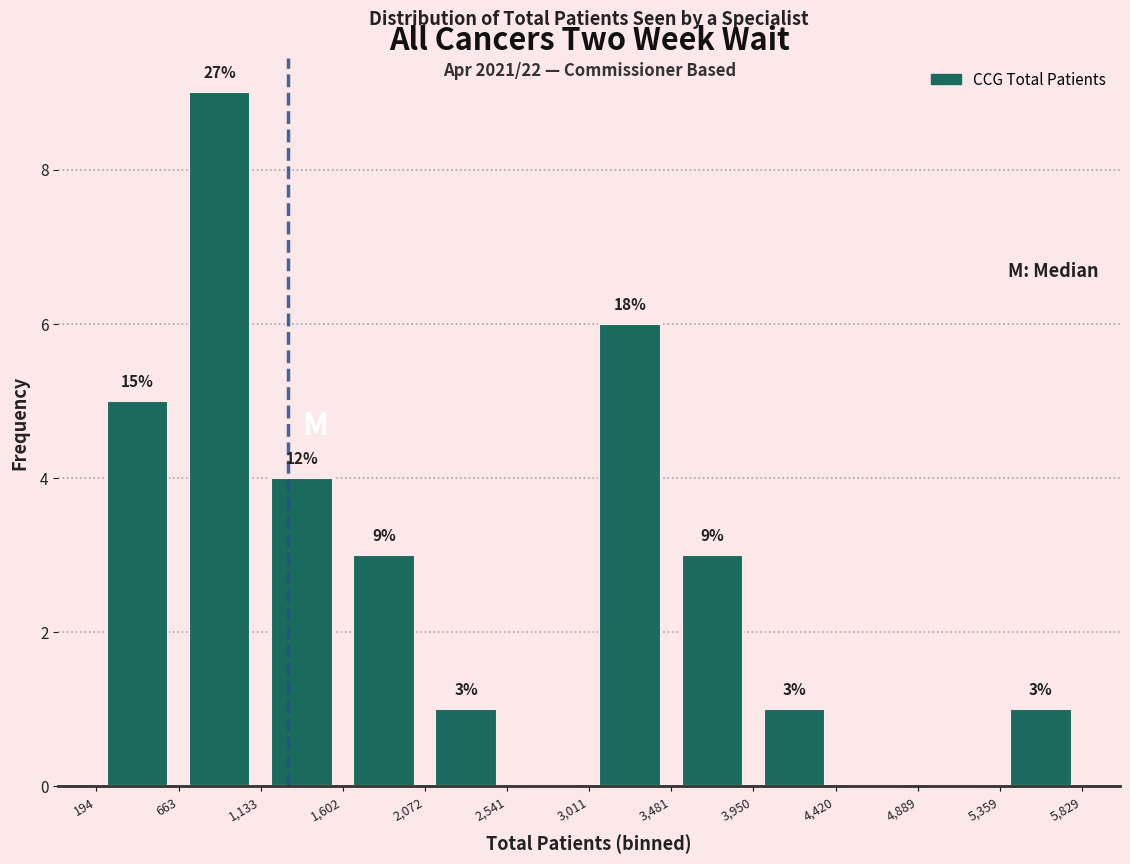

Over which range of the x-axis is the bar tallest?

663 to 1,133